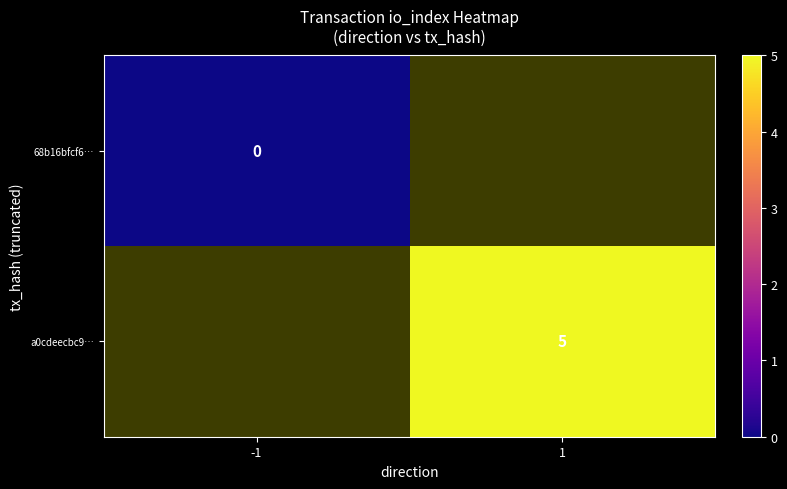

Is it true that a0cdeecbc9… equals 7.9 at 1?

False